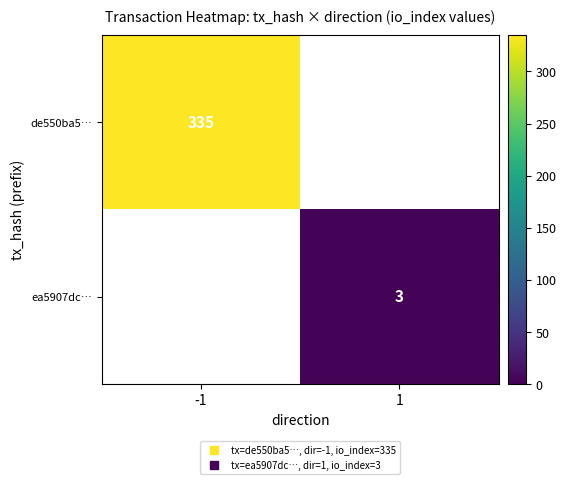

How many series are shown in this chart?

2